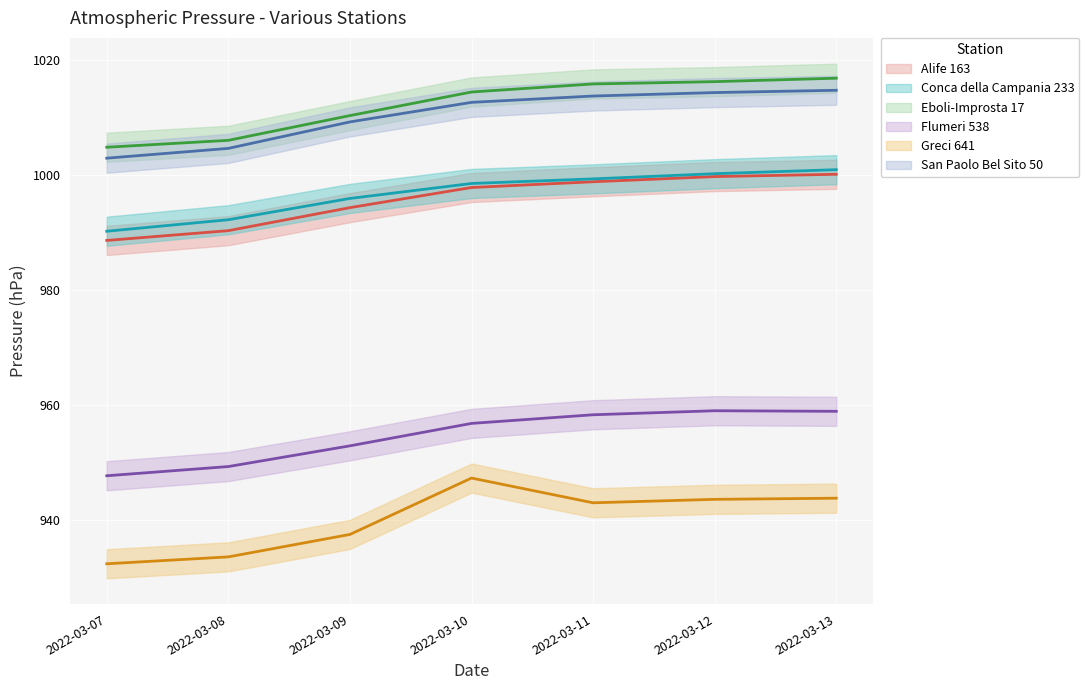

True or false: Eboli-Improsta 17 and San Paolo Bel Sito 50 cross at least once.

False